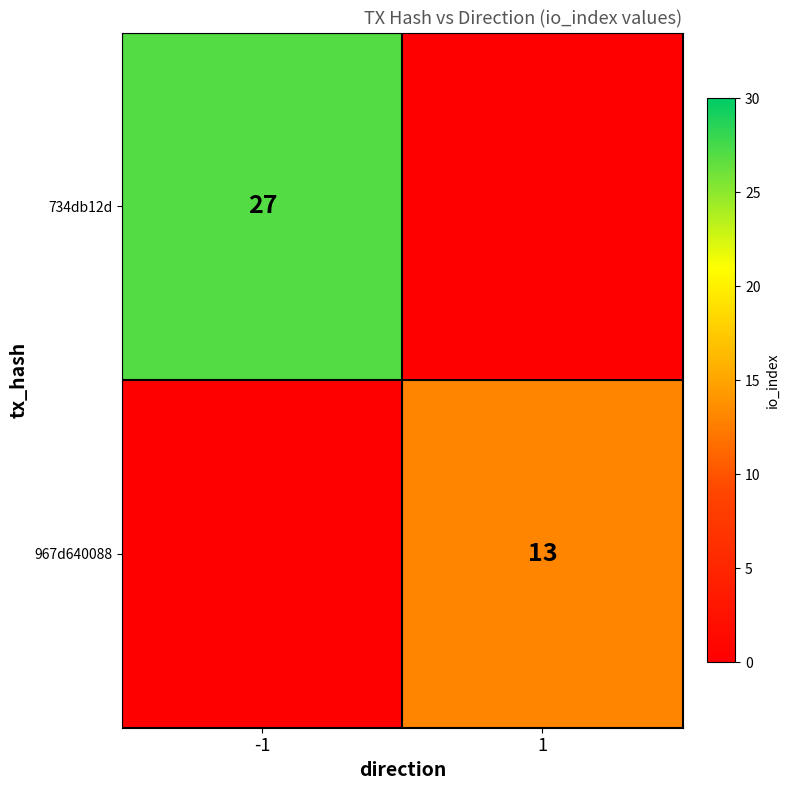

Which category has the highest value in the 967d640088 series?

1